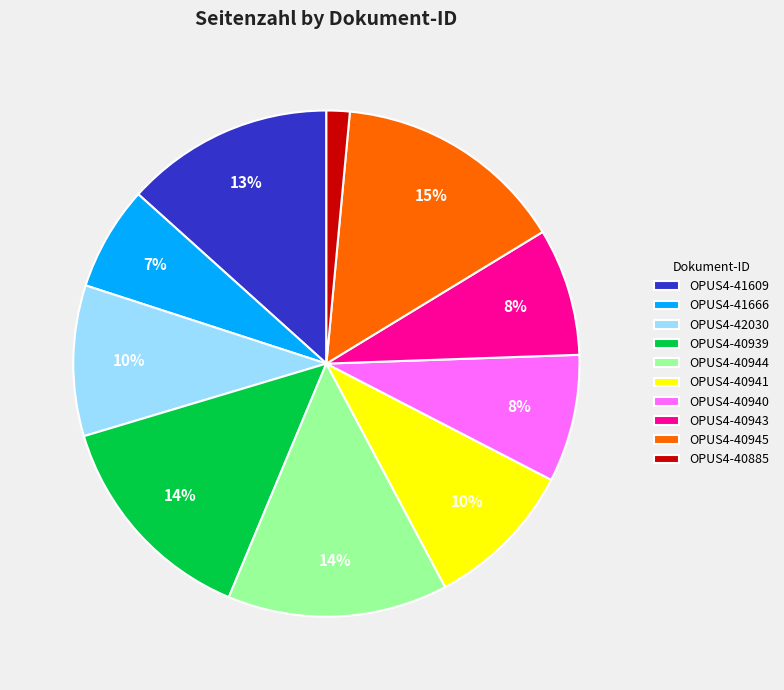

What is the smallest slice in the pie chart?

OPUS4-40885